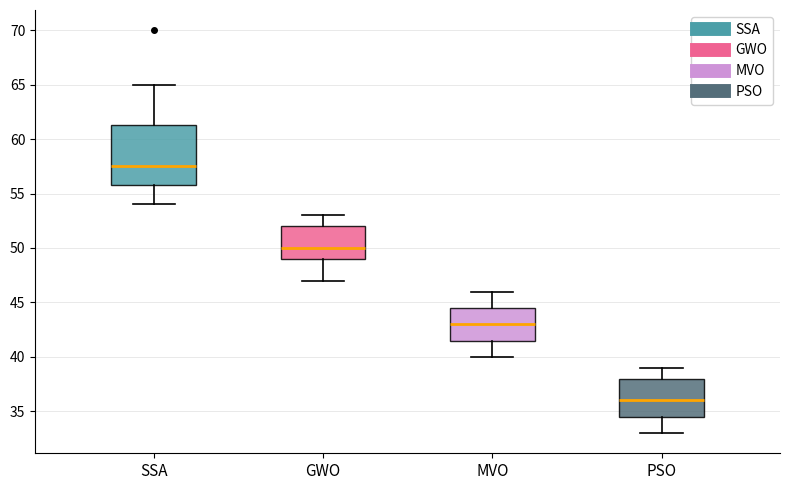

Reading left to right, read every box against the y-axis: the position of its median line, the range the box covers, and the ends of its whiskers. The values are not printed on the chart, so give them approximately, as read against the axis.

SSA: median 57.5, box 56.0 to 61.5, whiskers 54.0 to 65.0
GWO: median 50.0, box 49.0 to 52.0, whiskers 47.0 to 53.0
MVO: median 43.0, box 41.5 to 44.5, whiskers 40.0 to 46.0
PSO: median 36.0, box 34.5 to 38.0, whiskers 33.0 to 39.0